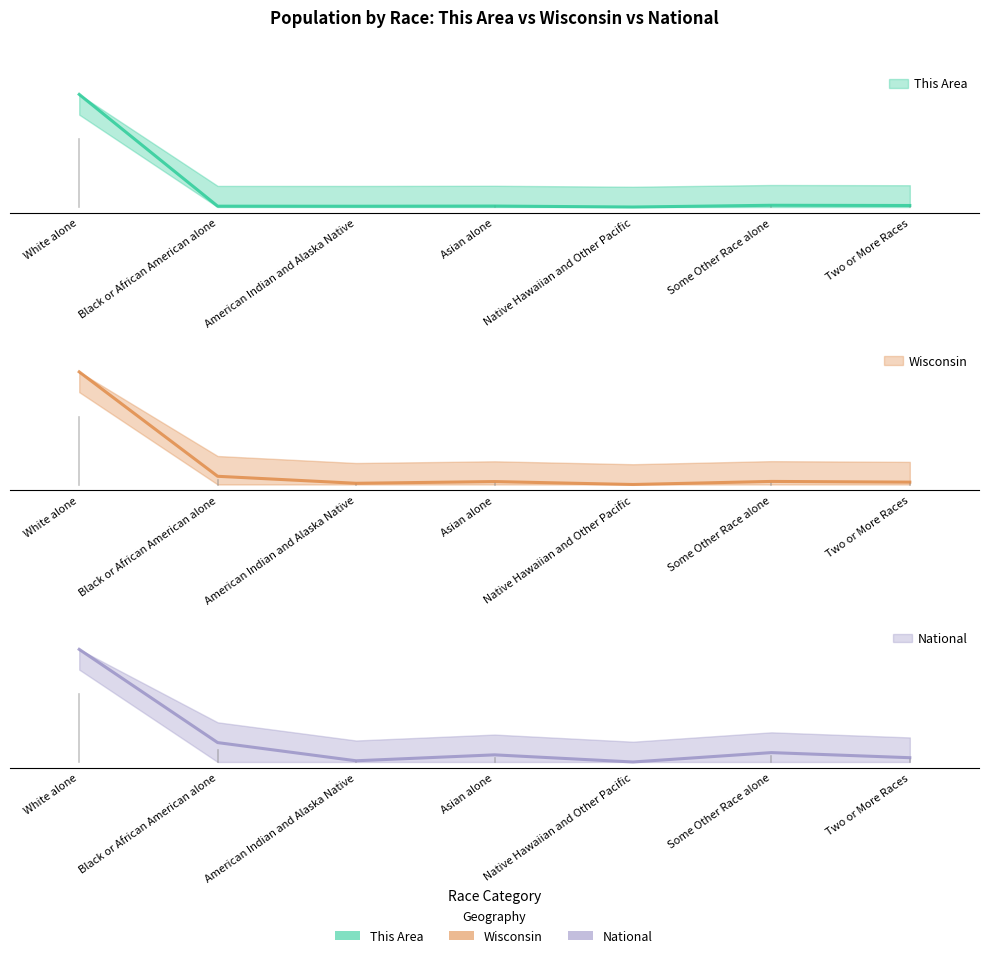

Reading right to left, what are all the values shown in this chart?

This Area: 0.0	0.0	0.0	0.0	0.0	0.0	1.0
Wisconsin: 0.0	0.0	0.0	0.0	0.0	0.1	1.0
National: 0.0	0.1	0.0	0.1	0.0	0.2	1.0